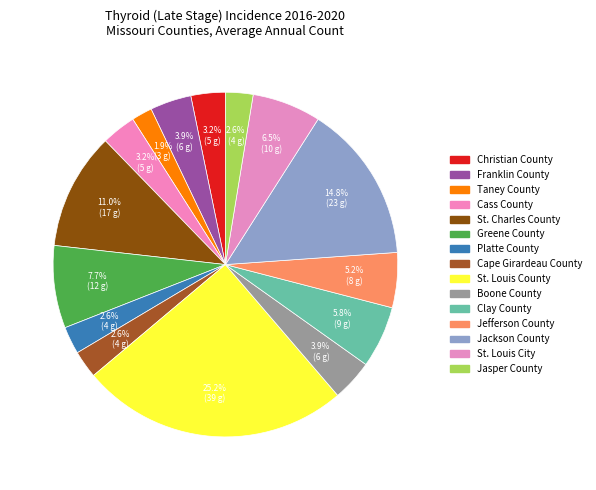

To the nearest percent, what is the difference between the Cass County and Boone County slice percentages?

1%